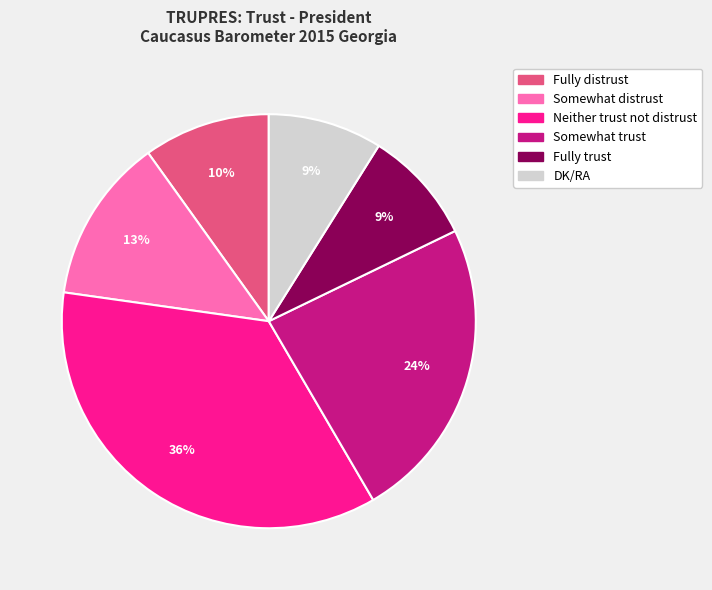

What is the largest slice in the pie chart?

Neither trust not distrust